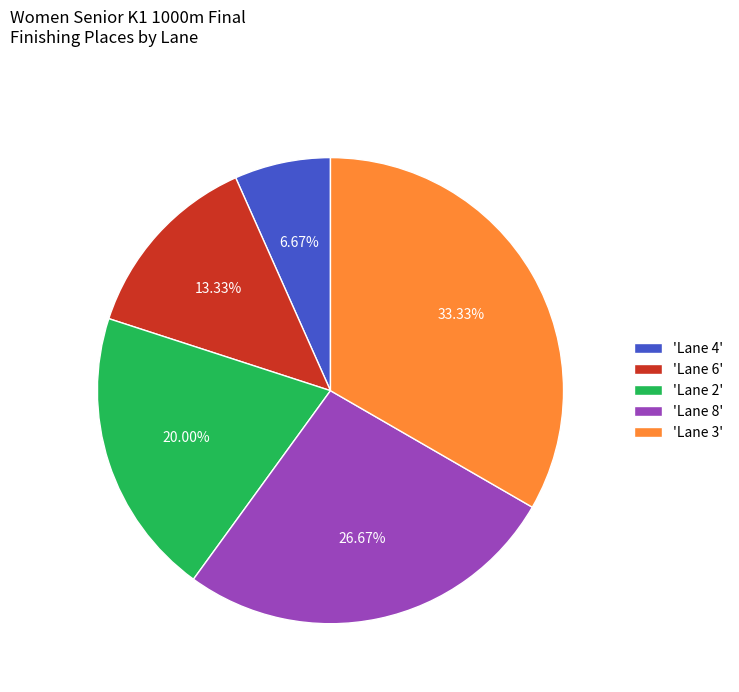

Which slice is the smallest?

'Lane 4'